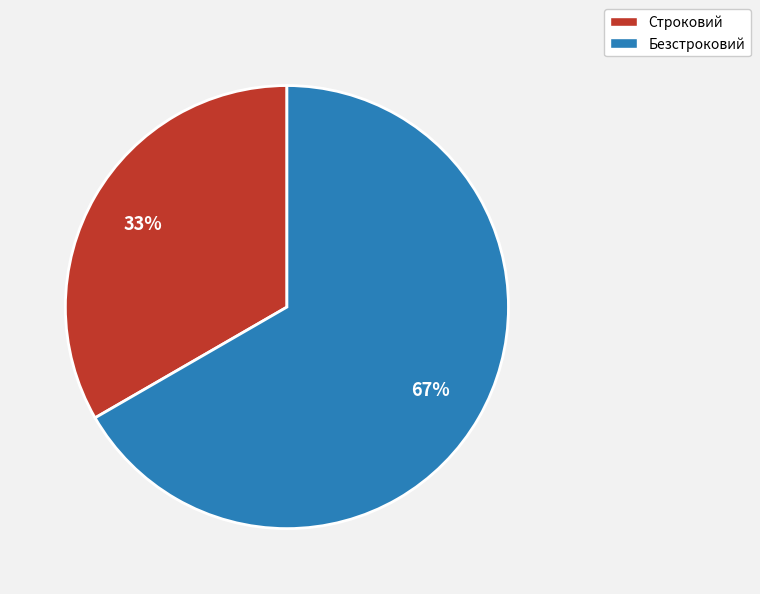

To the nearest percent, what is the combined percentage of Безстроковий and Строковий?

100%